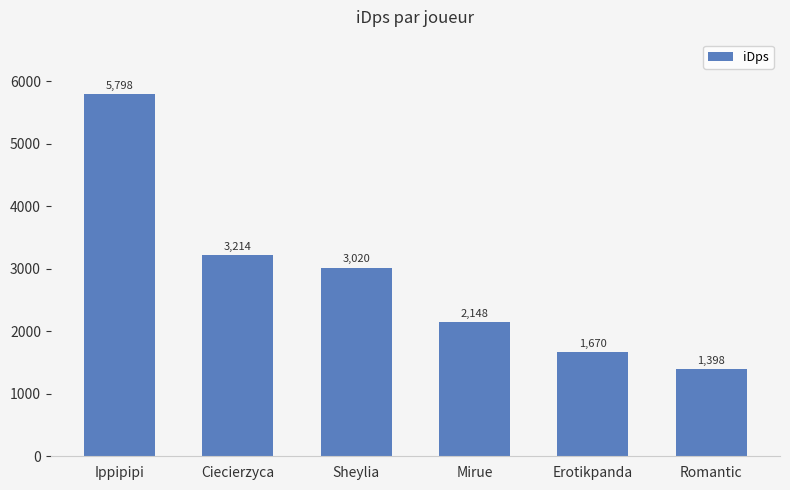

Which label corresponds to the smallest value in the chart?

Romantic